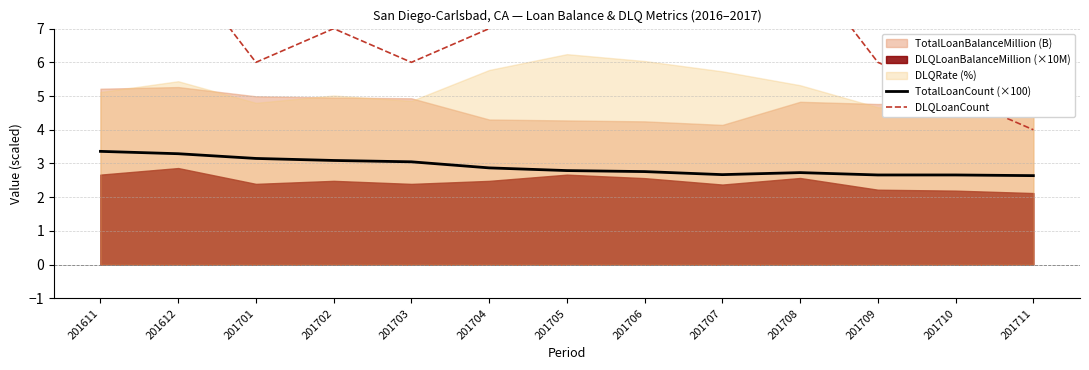

At which category does DLQLoanCount reach its first local peak?

201612